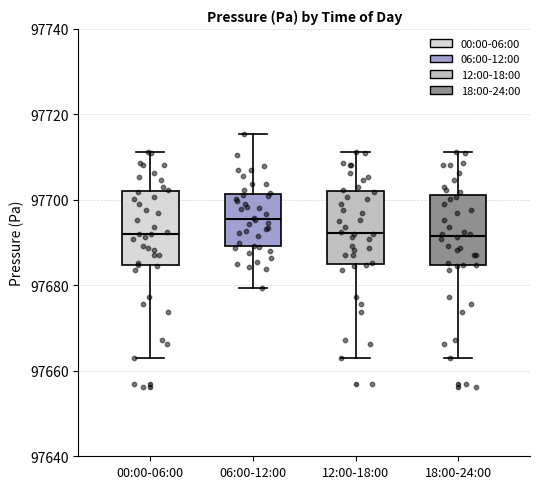

Where is the upper edge of the box for 06:00-12:00 on the y-axis? The values are not printed on the chart, so give them approximately, as read against the axis.

97702